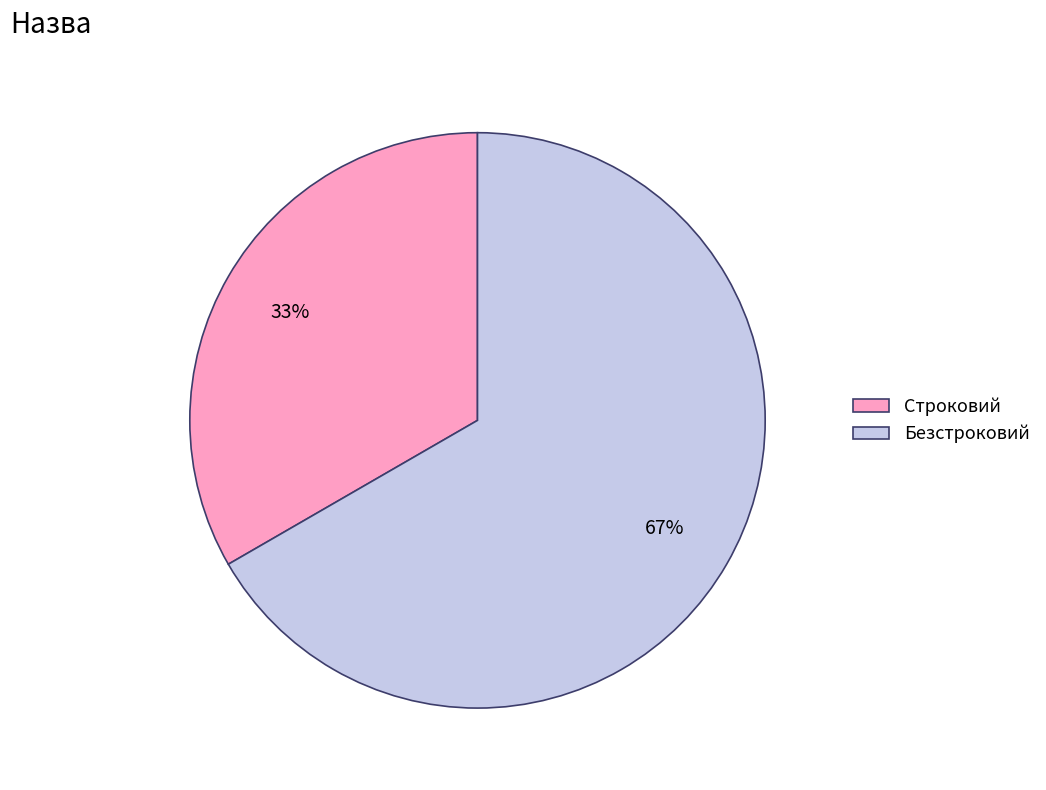

Do Безстроковий and Строковий together represent more than half of the pie?

Yes